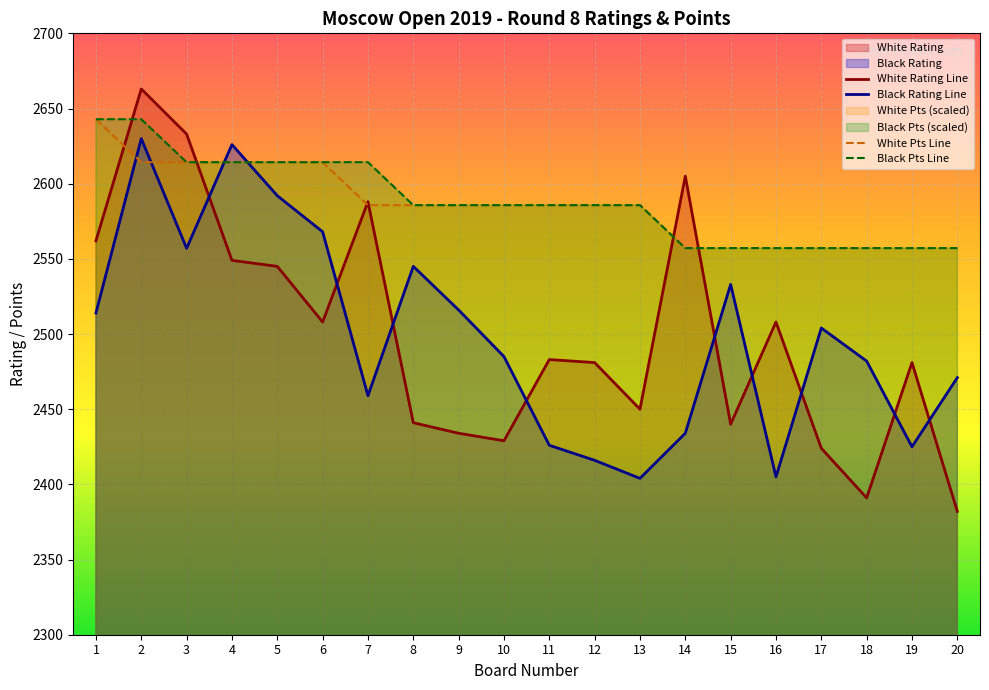

The value of Black Rating Line at 20 is 2471.0. True or false?

True